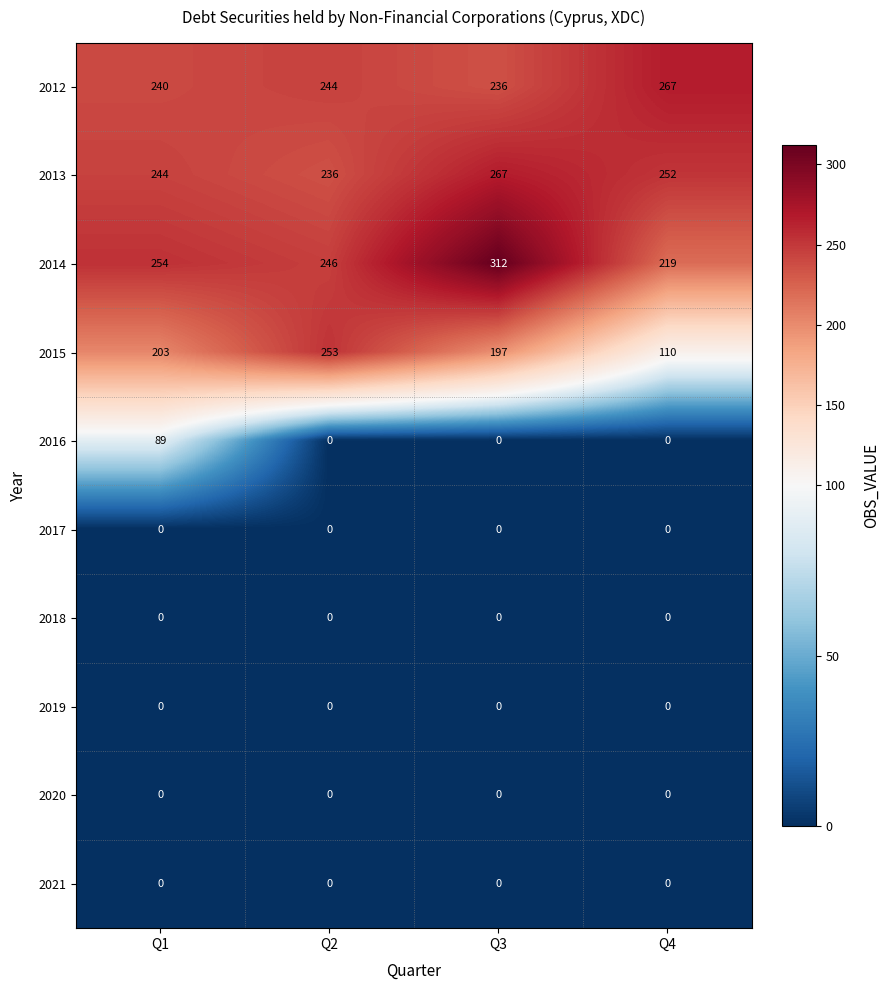

Which series has the widest spread of values?

2015